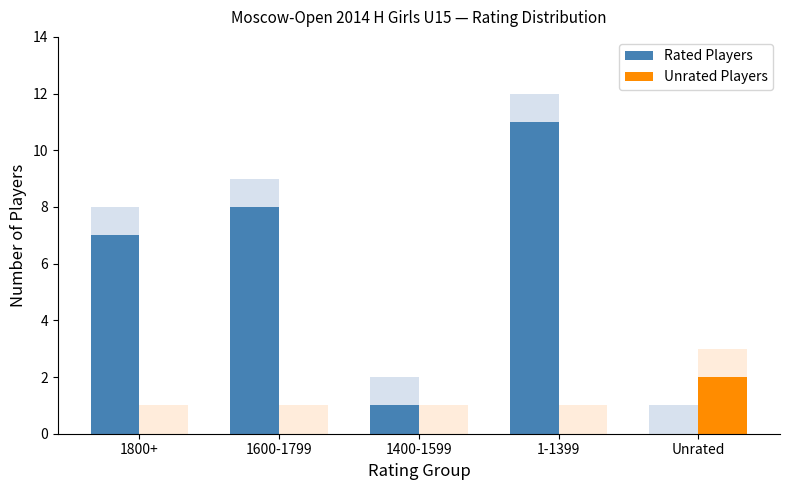

Reading left to right, what are all the values shown in this chart?

Rated Players: 7	8	1	11	0
Unrated Players: 0	0	0	0	2